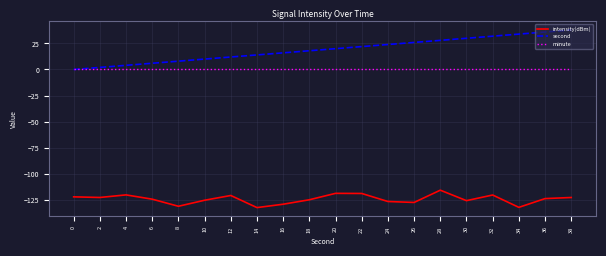

True or false: minute and intensity(dBm) cross at least once.

False